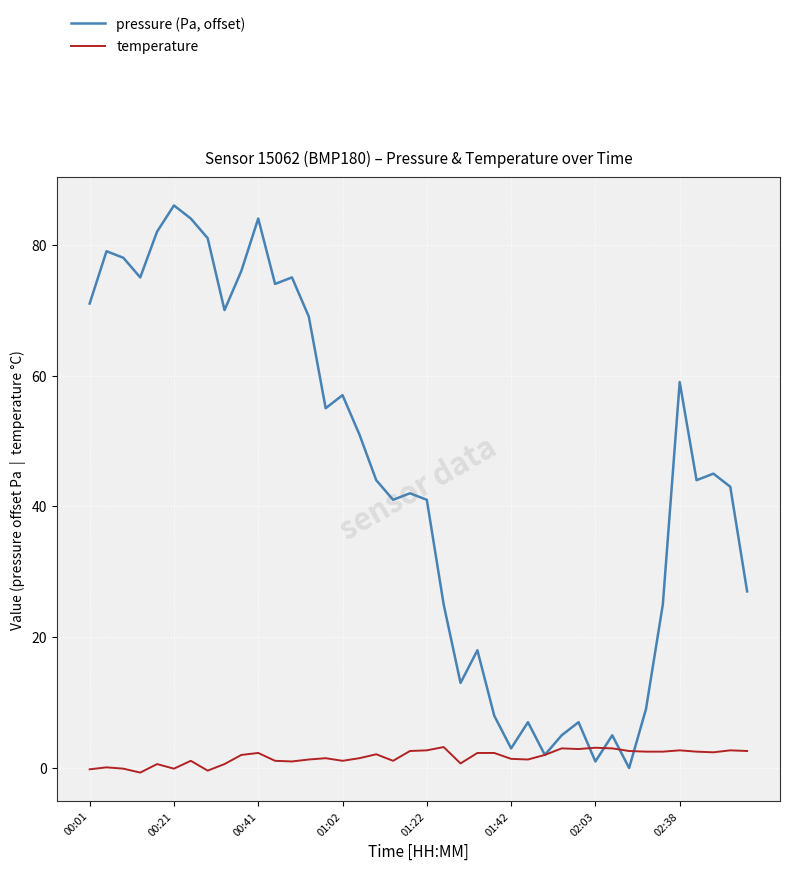

Rank the series by their maximum value, from highest to lowest.

pressure (Pa, offset), temperature